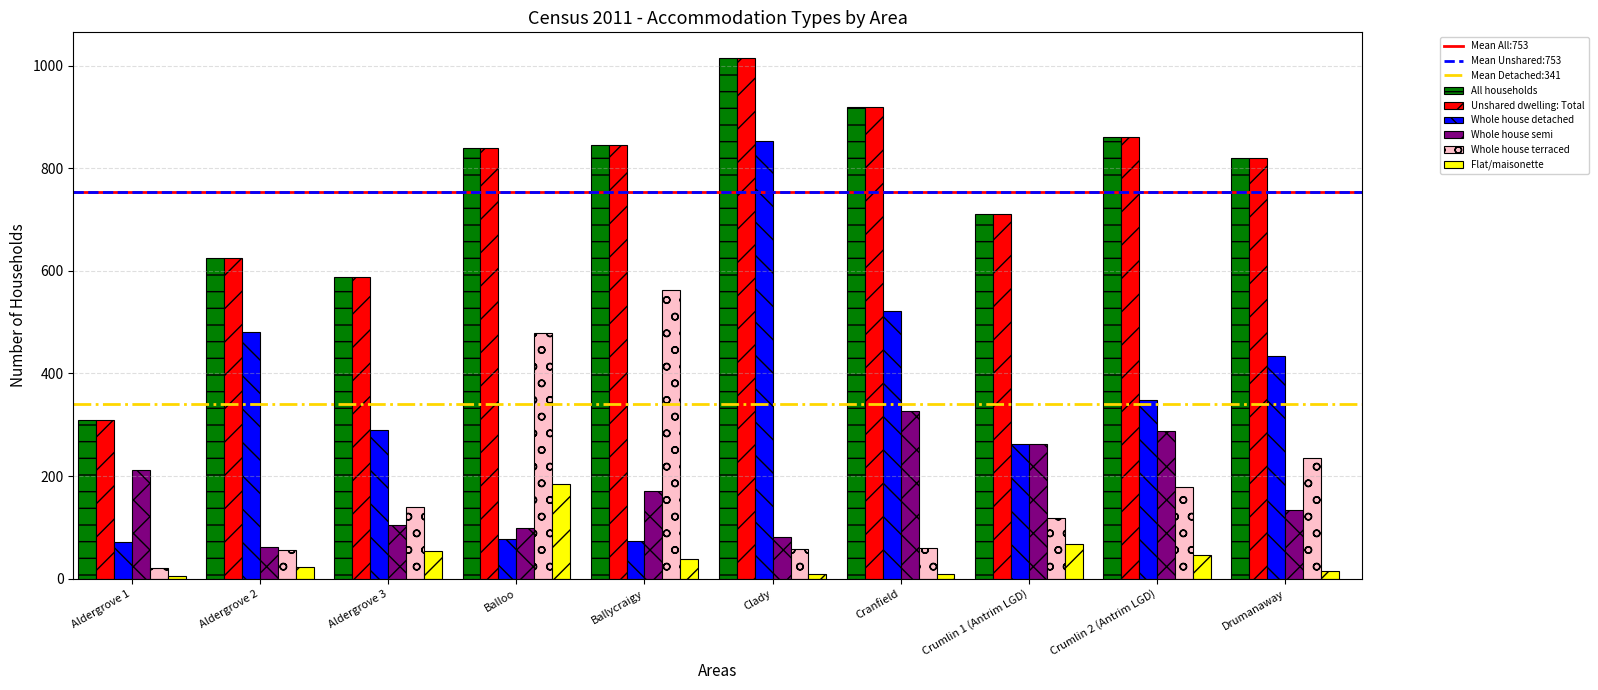

The All households series shows 1329 at Crumlin 2 (Antrim LGD). True or false?

False